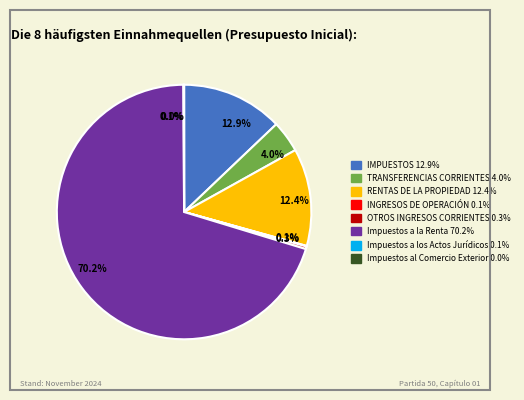

Does any single category account for the majority?

Yes